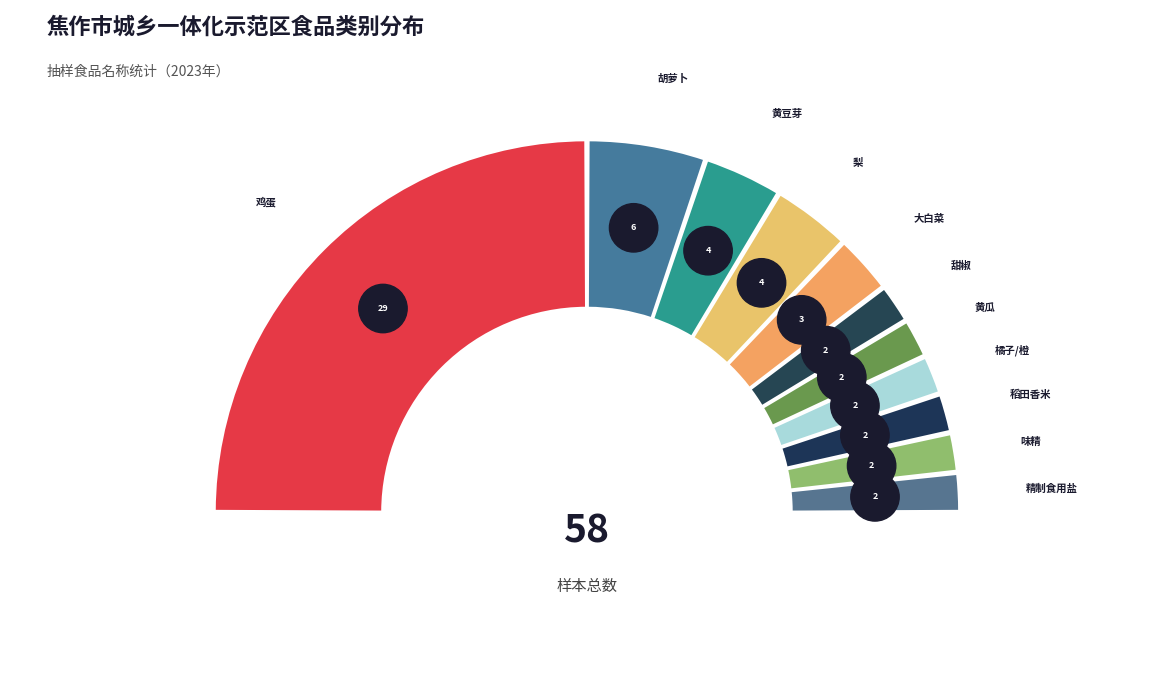

To the nearest percent, what percentage of the pie is 稻田香米?

3%